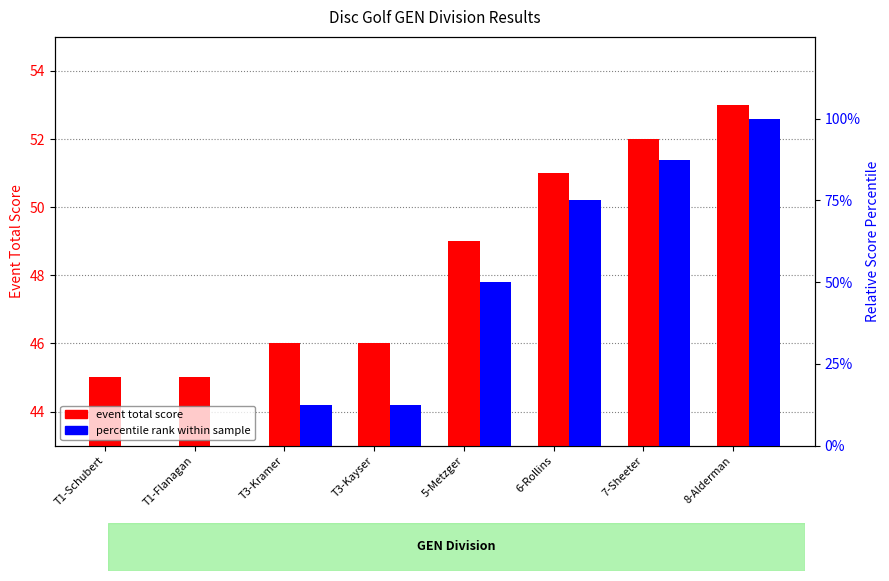

Where is event total score nearest to the value 49?

5-Metzger